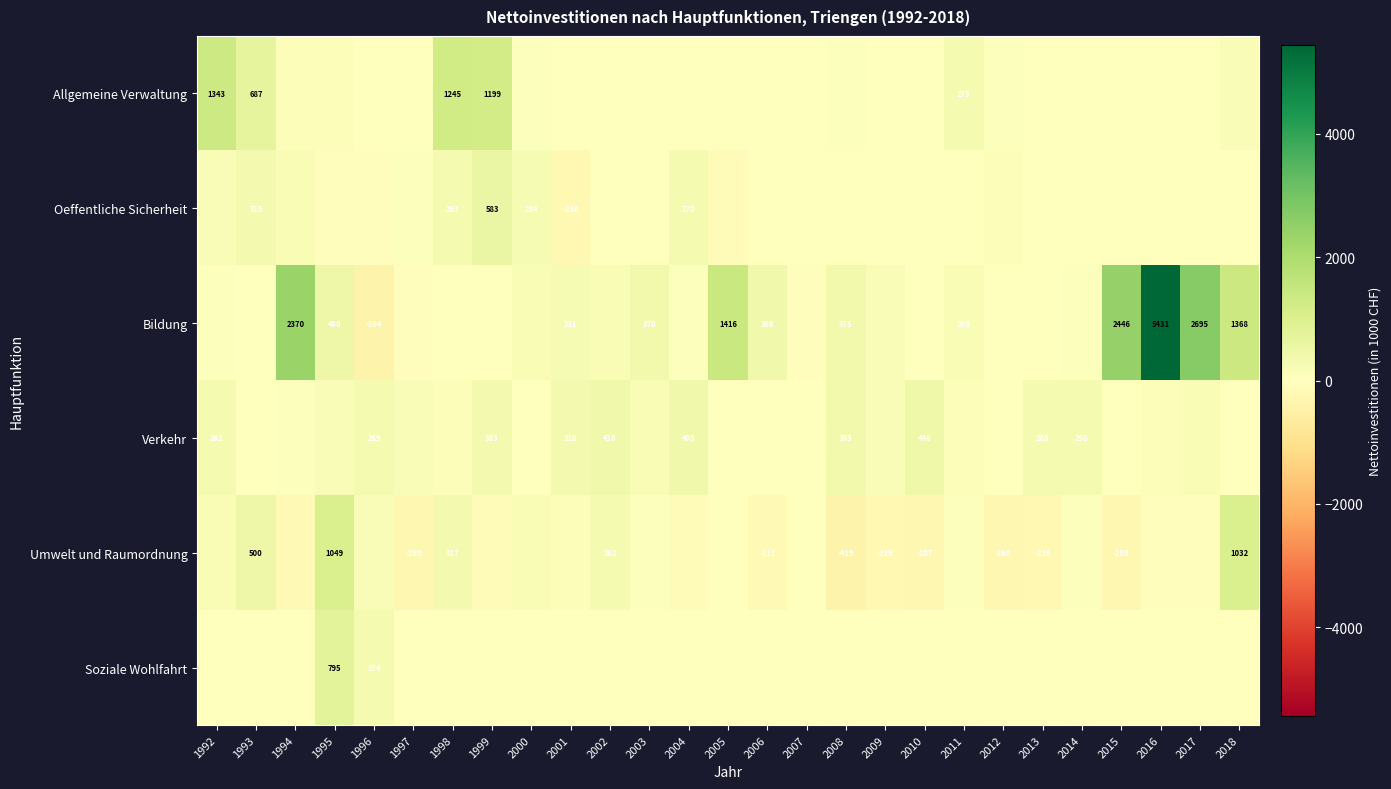

At how many categories does at least one series exceed 3318?

1